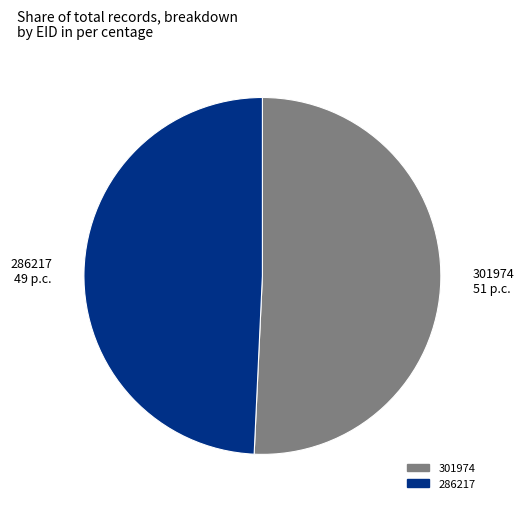

Which slice is the largest?

301974